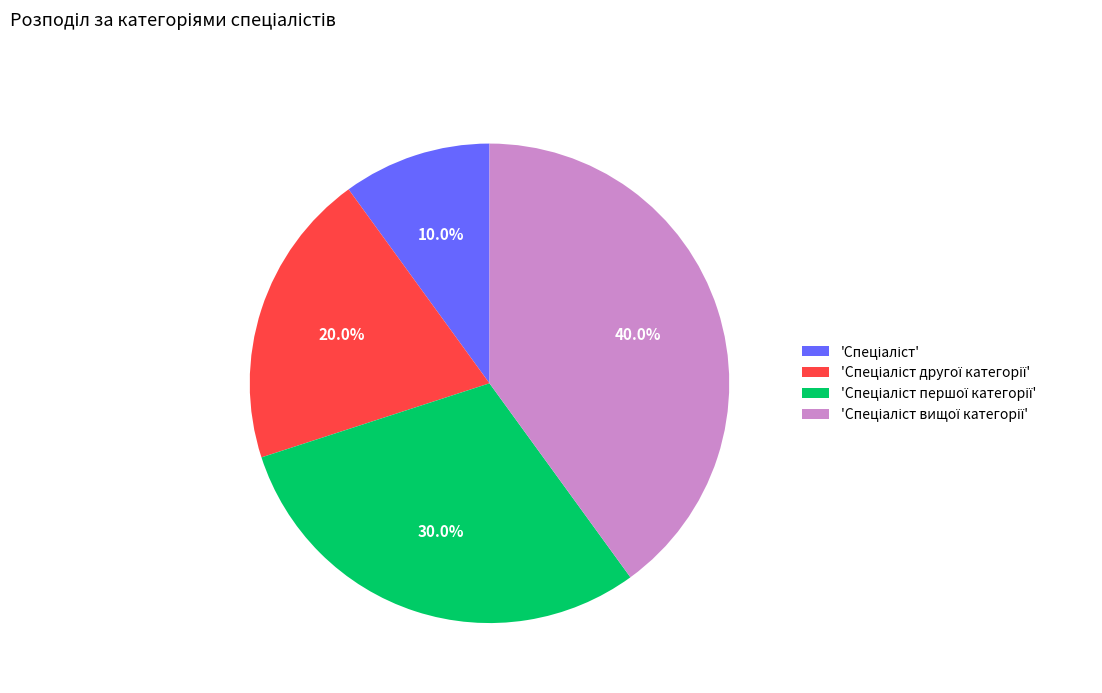

Is there any slice that represents more than half of the pie?

No